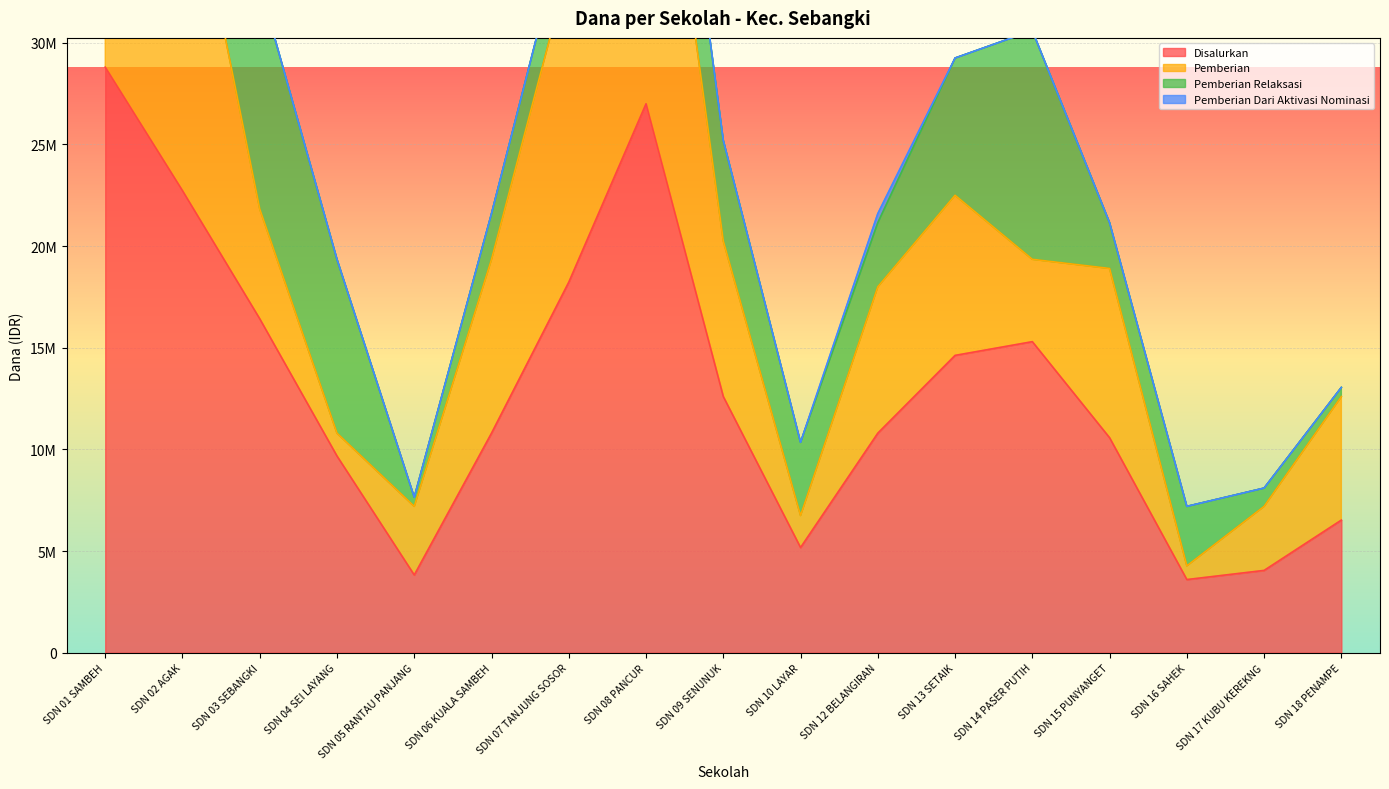

What is the average value of the Pemberian series?

8576471